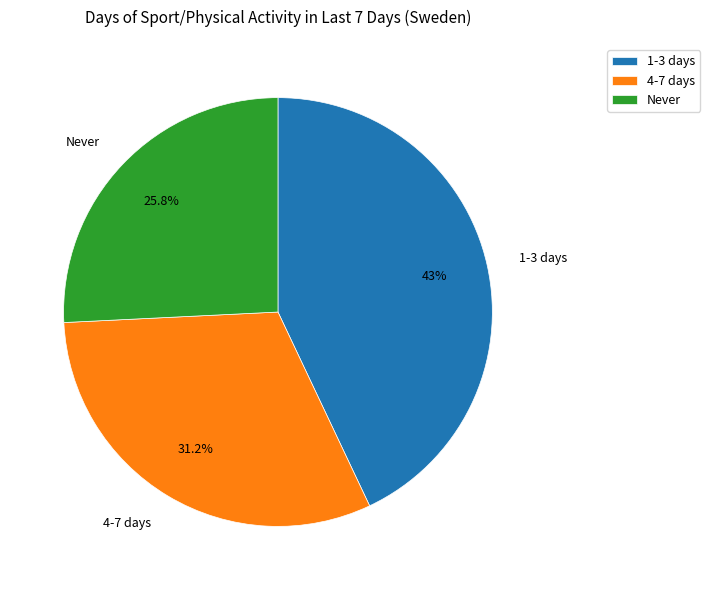

Which category has the biggest portion of the pie?

1-3 days